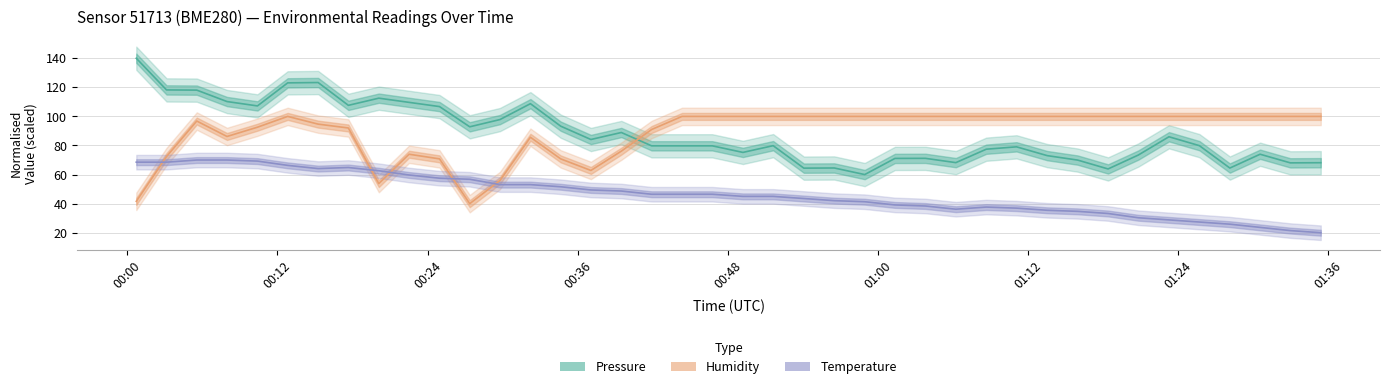

What is the value of the Humidity point at the 18th from the left?

91.0